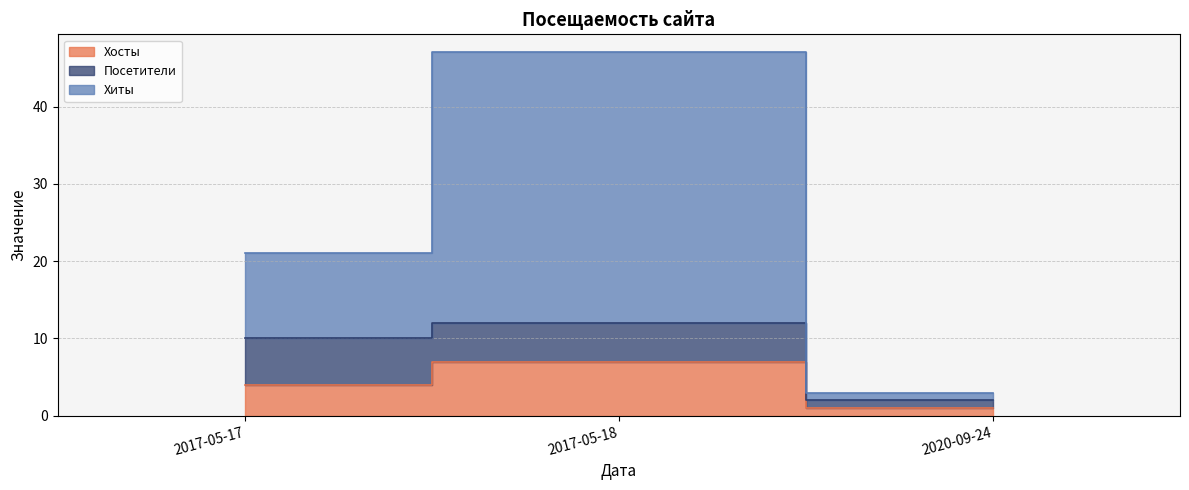

Which series has the largest range (max minus min)?

Хиты